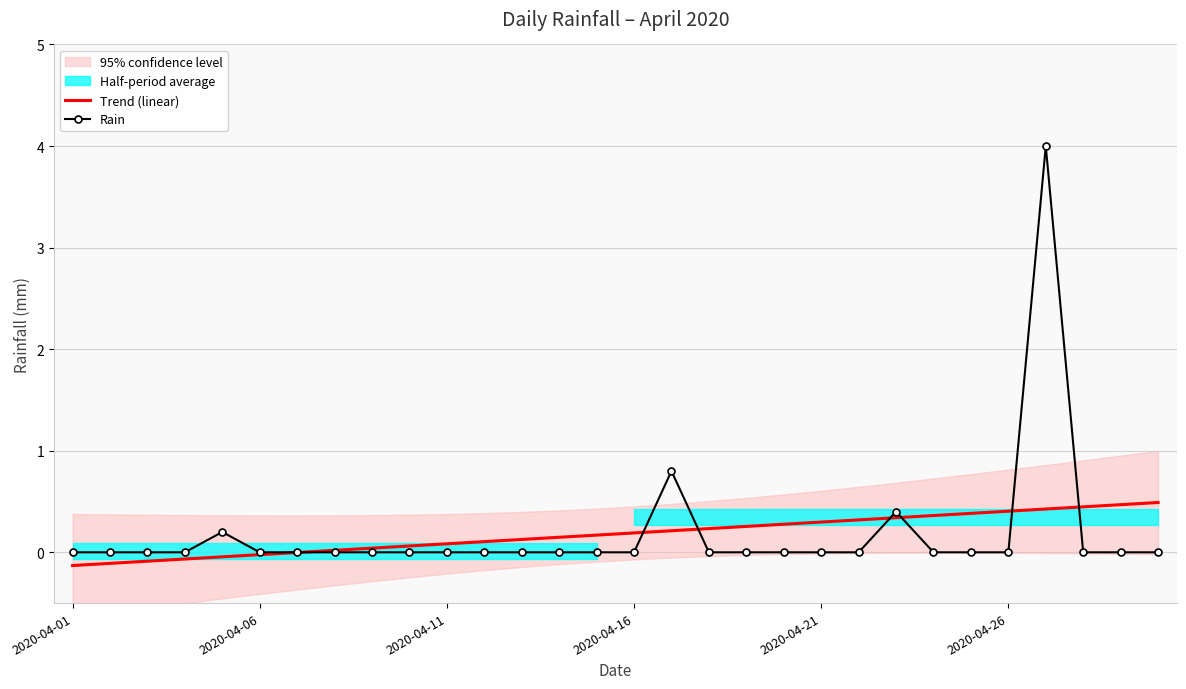

What is the maximum value for Rain?

4.0